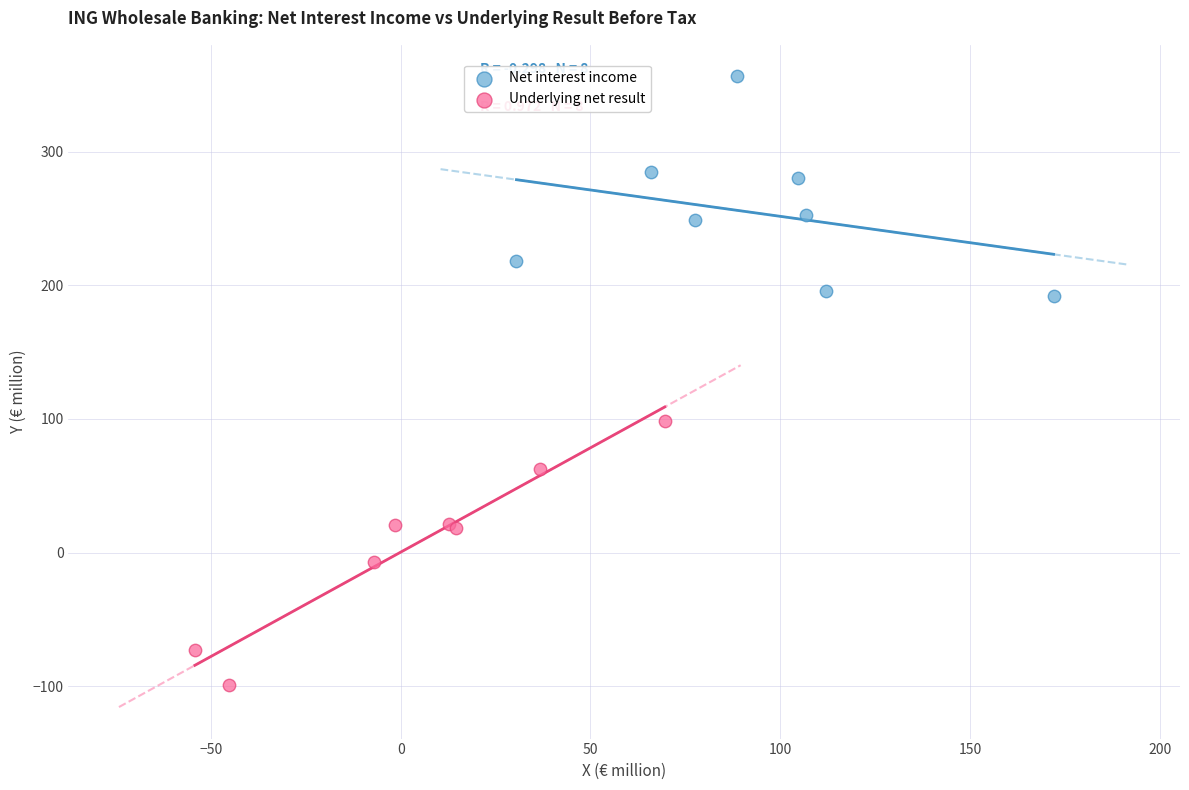

Which series reaches the minimum Y coordinate?

Underlying net result